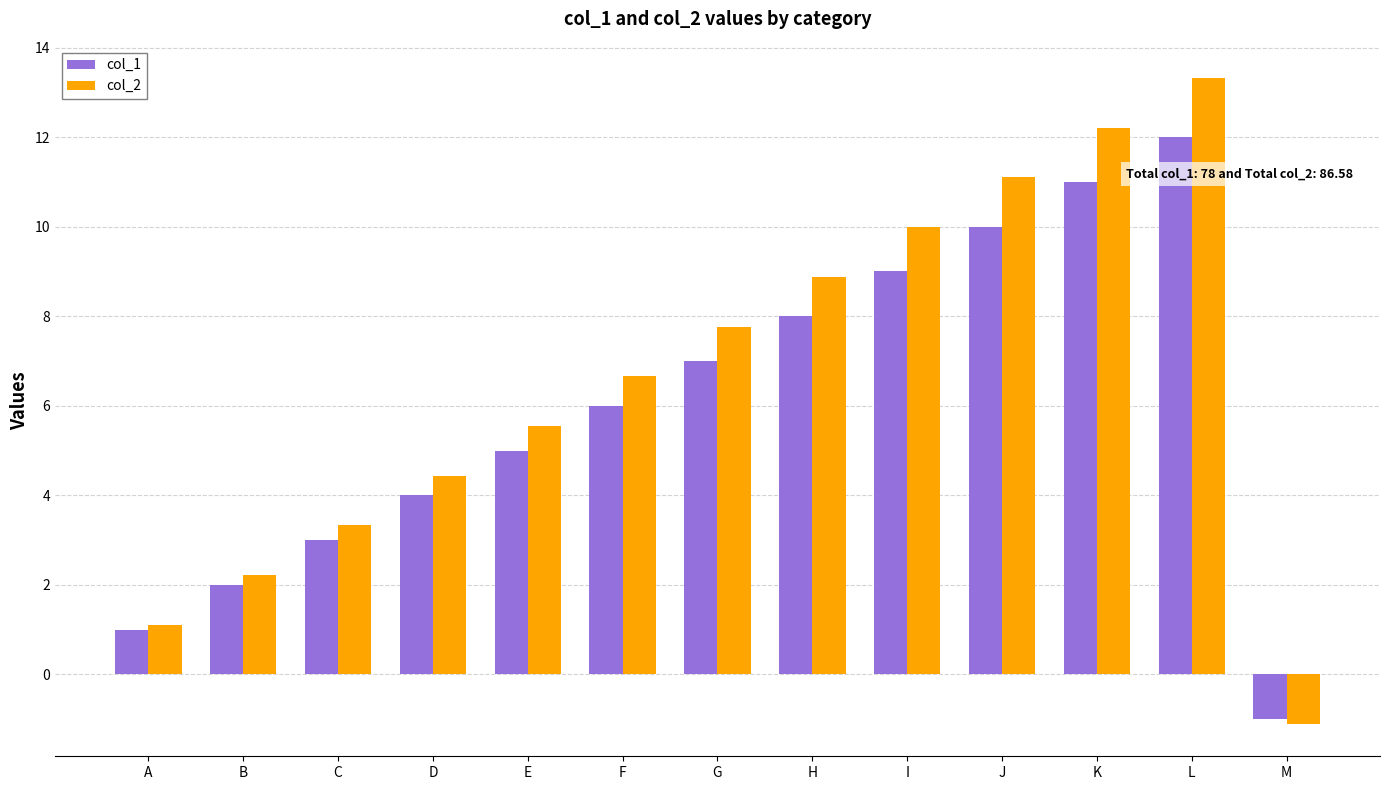

Rank the categories by col_2 value from highest to lowest.

L, K, J, I, H, G, F, E, D, C, B, A, M